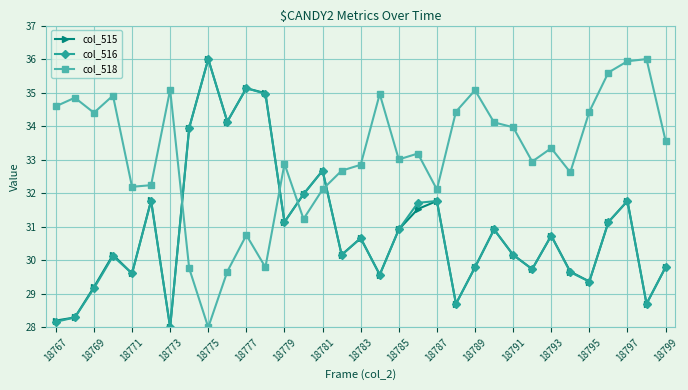

Count the number of categories in the chart.

33